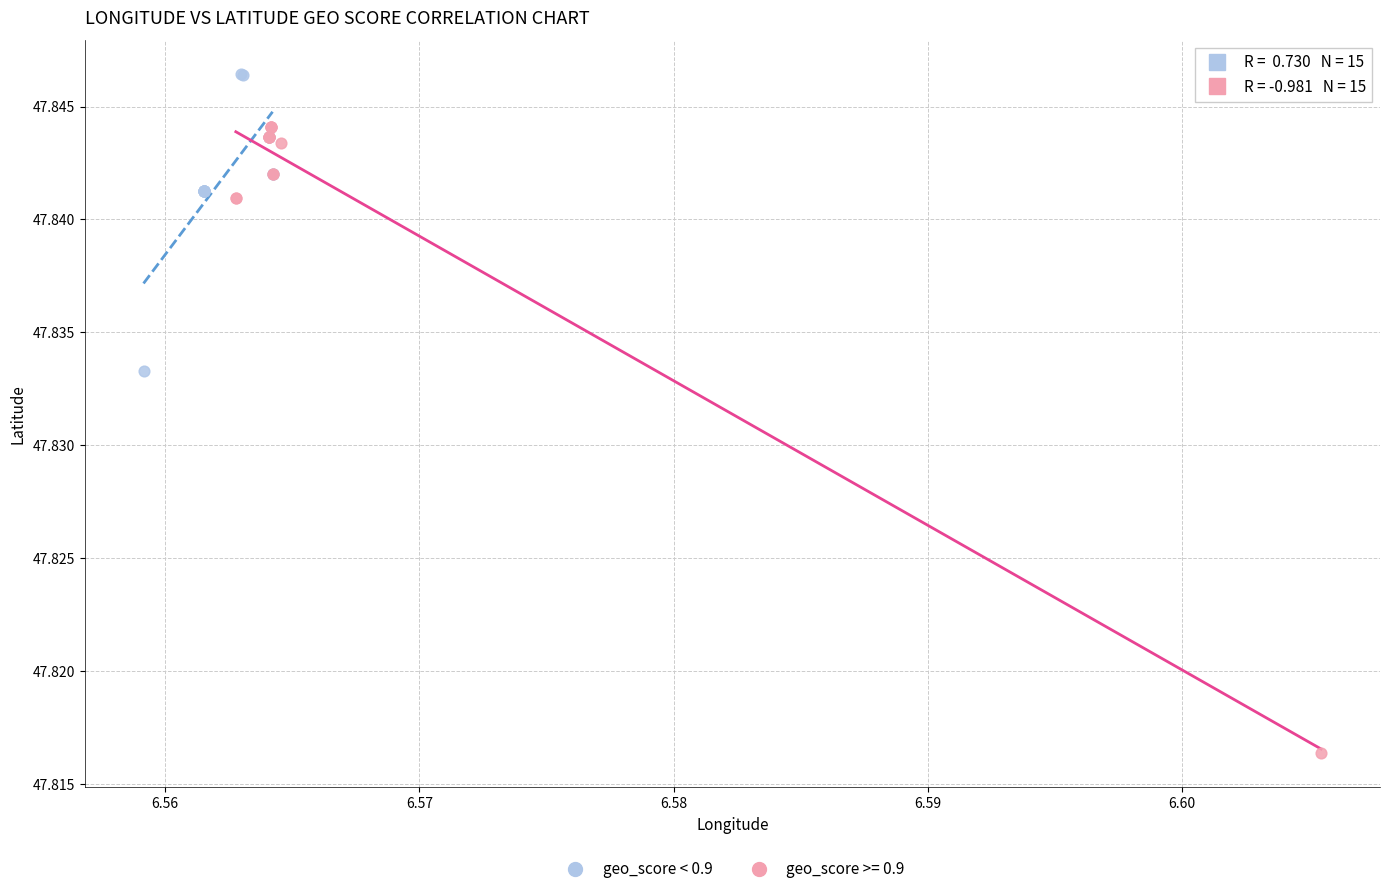

Which series has the largest Y range (max minus min)?

geo_score >= 0.9